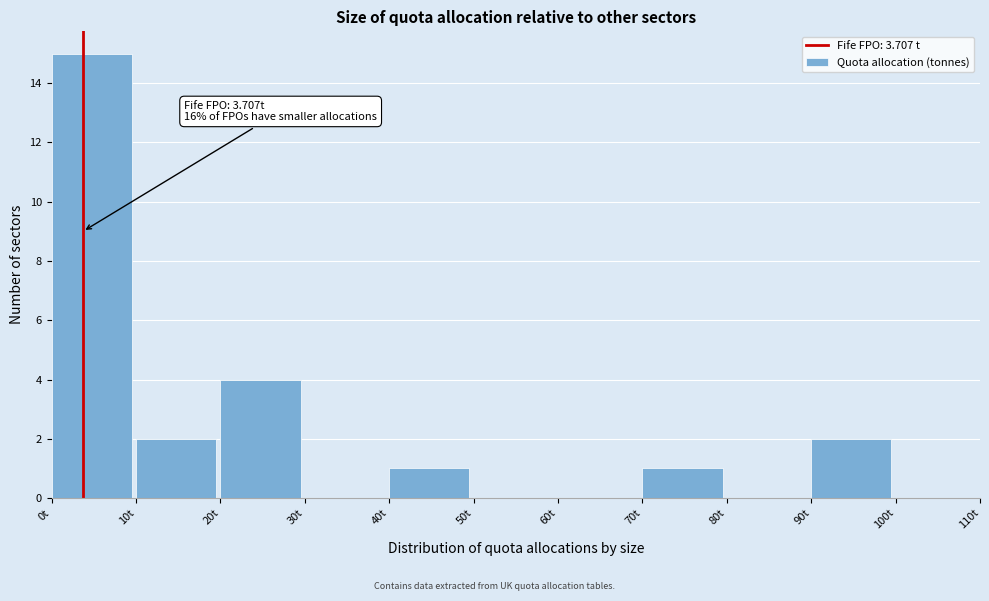

Which range on the x-axis has the tallest bar?

0 to 10